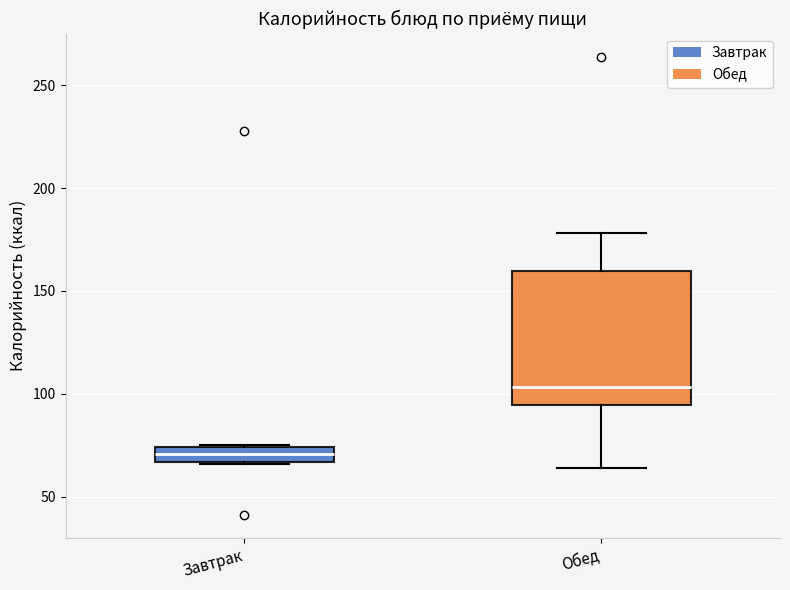

Which box has the lowest median line?

Завтрак